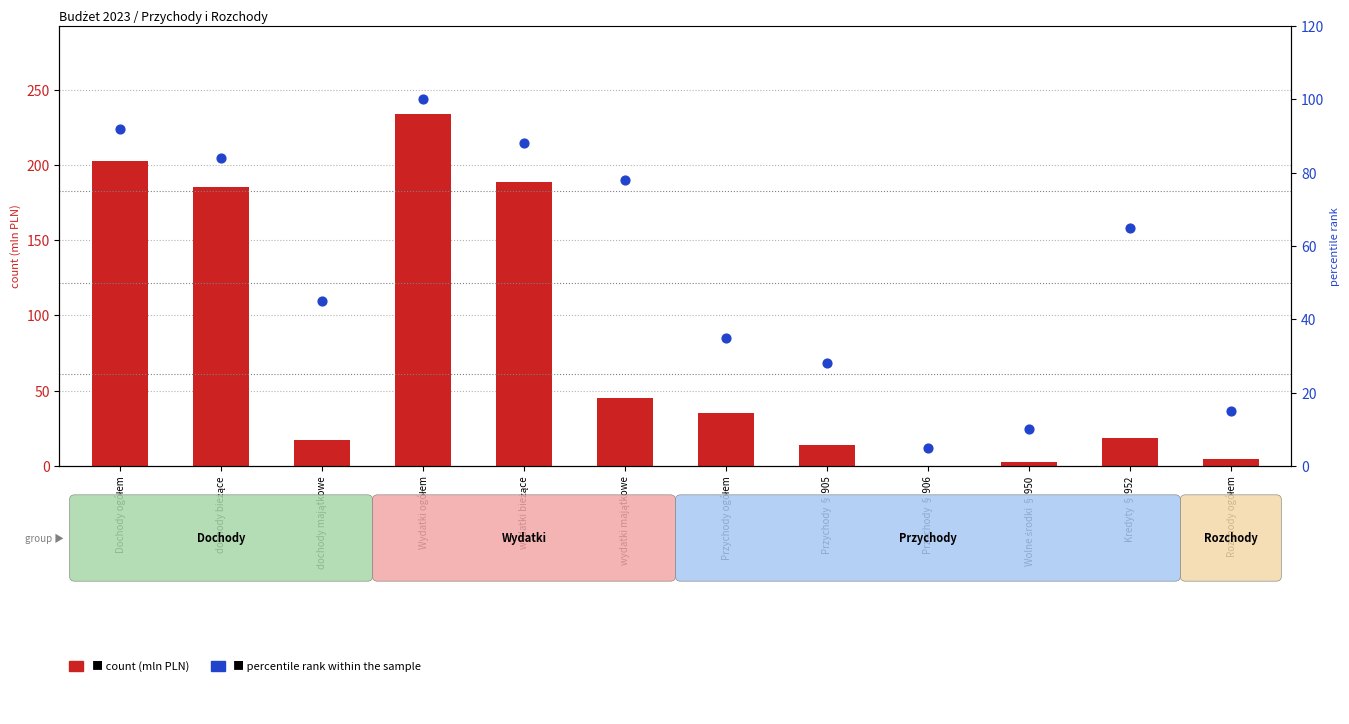

Which series contains the lowest Y value?

count (mln PLN)